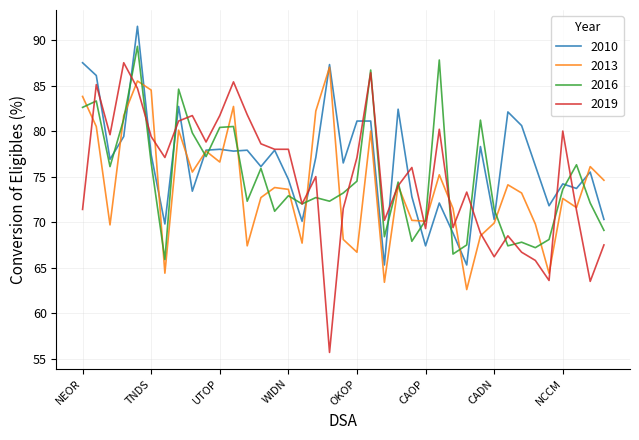

How many lines are shown in the chart?

4